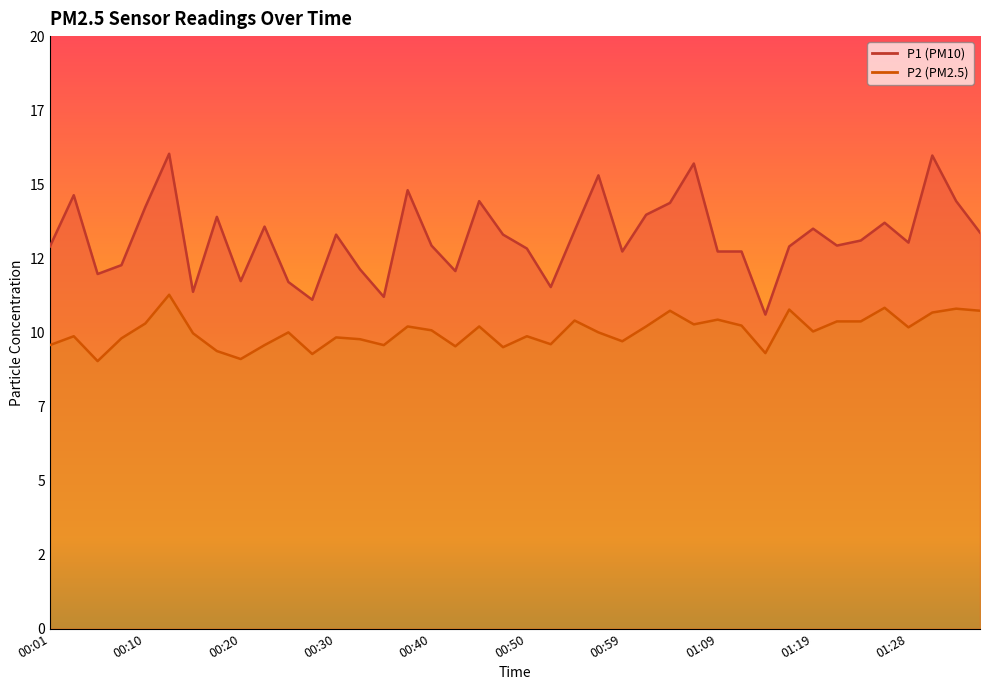

What position from the left is 01:09?

29